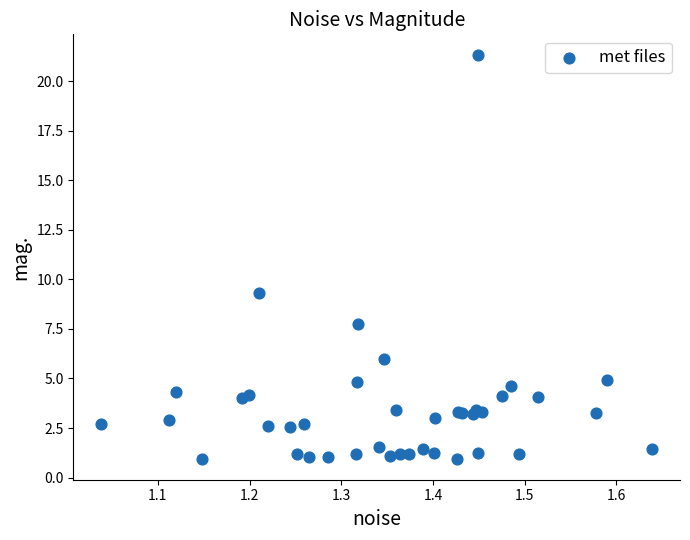

What Y value in the scatter plot is closest to 11?

9.3